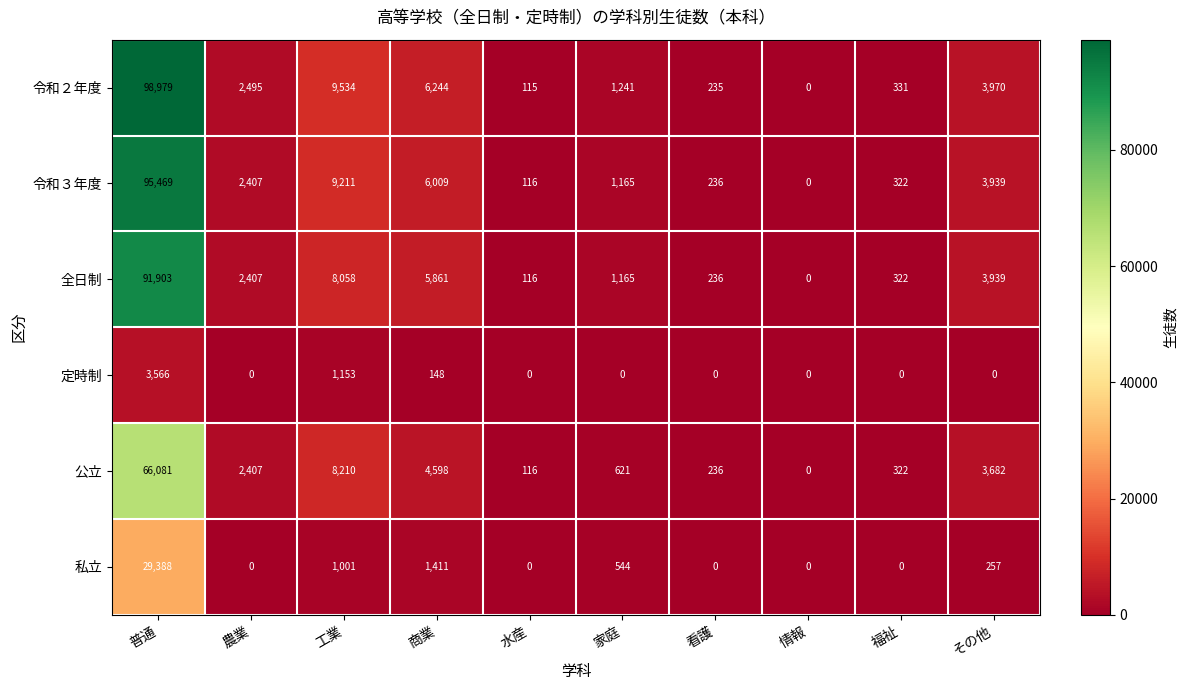

Rank the series by their maximum value, from lowest to highest.

定時制, 私立, 公立, 全日制, 令和３年度, 令和２年度